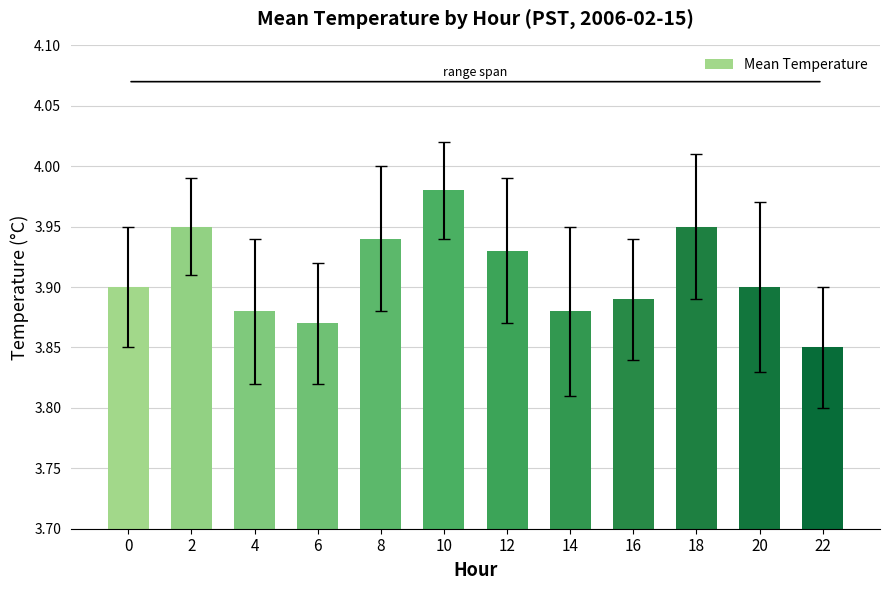

What is the difference between the maximum and minimum values?

0.1